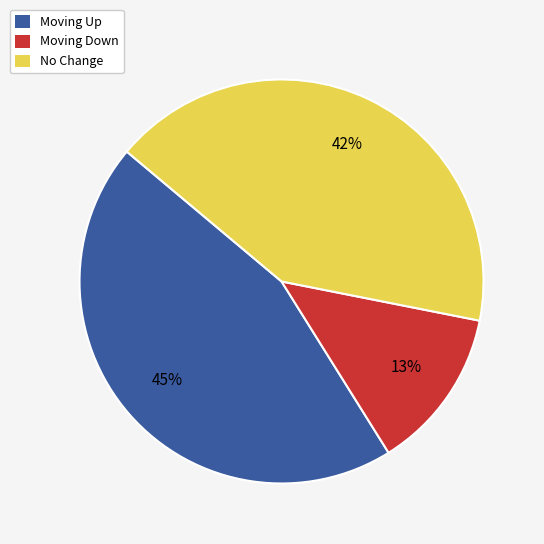

Is there a majority slice in this chart?

No